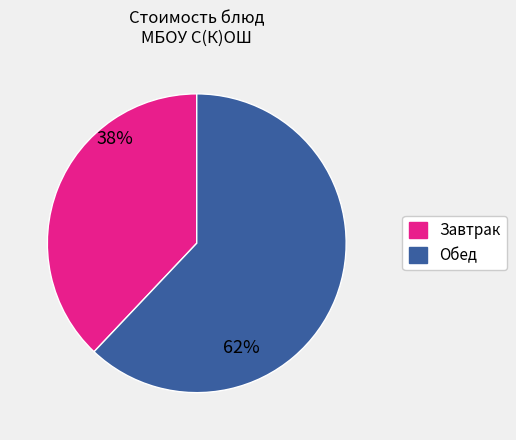

Is there a majority slice in this chart?

Yes